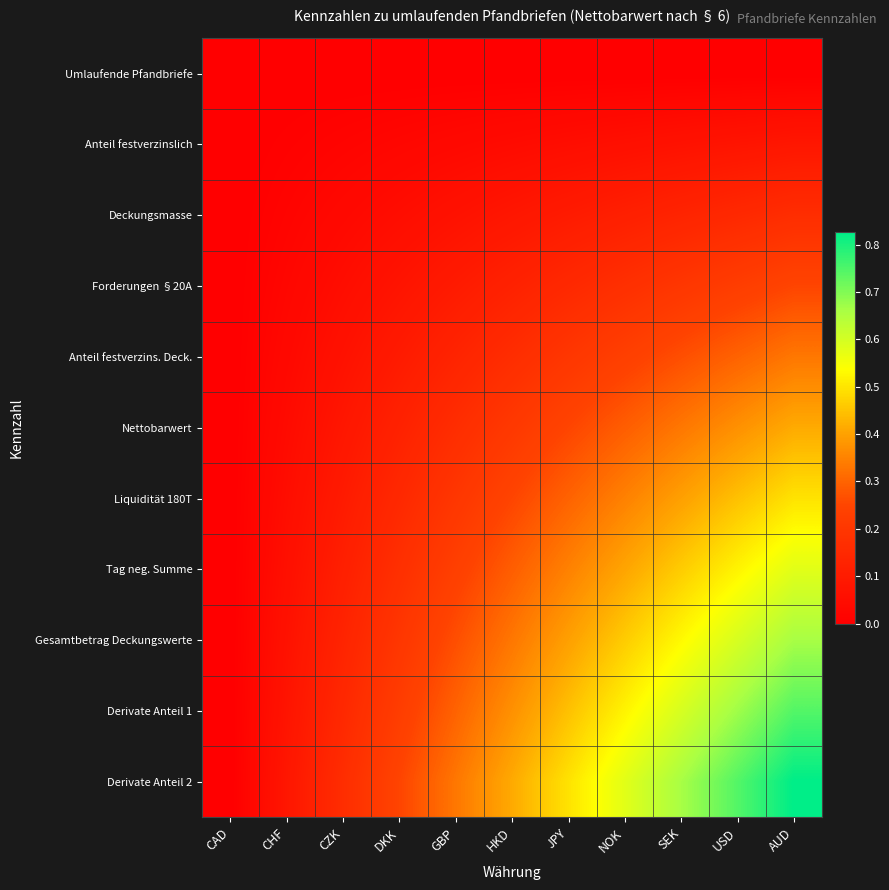

How many categories are shown in the chart?

11